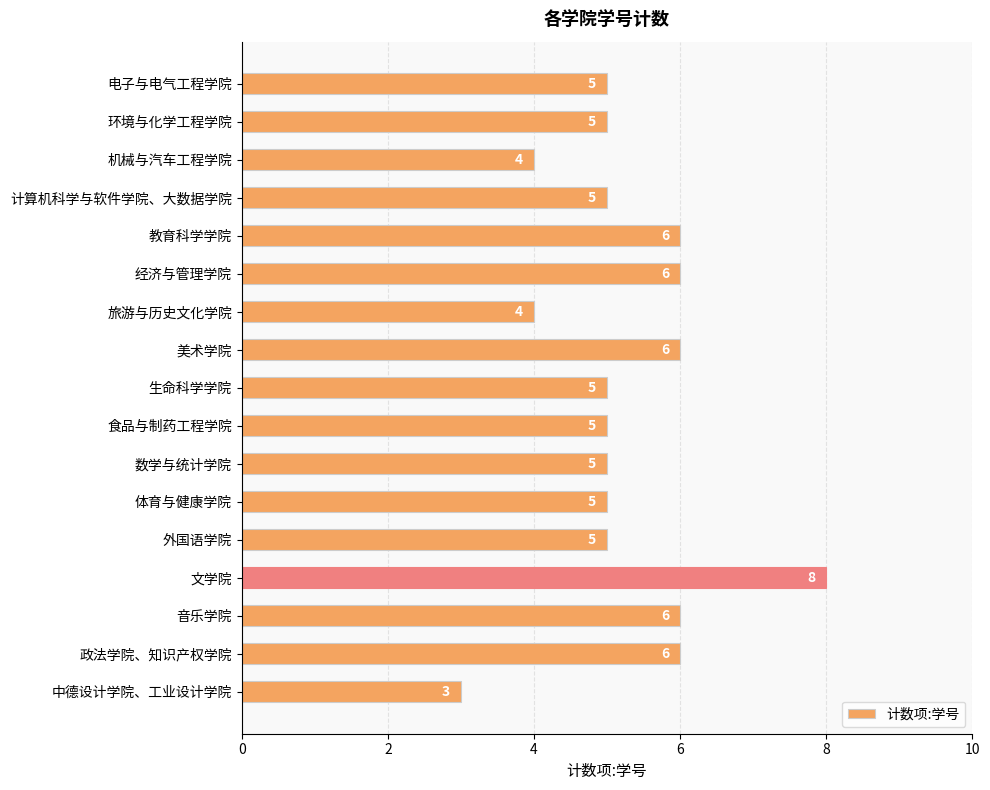

How many categories are shown in the chart?

17